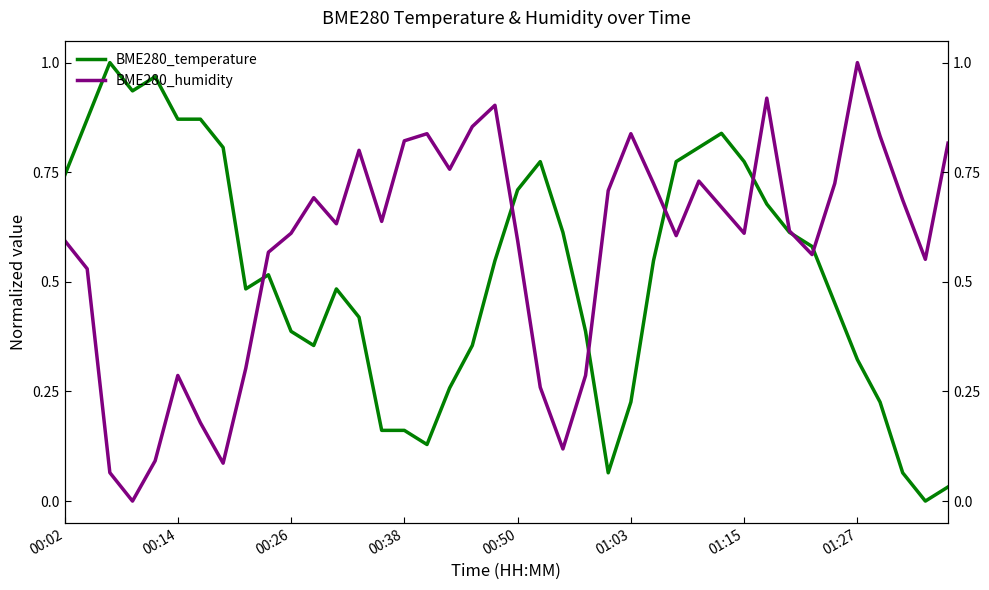

What position from the right is 21?

19